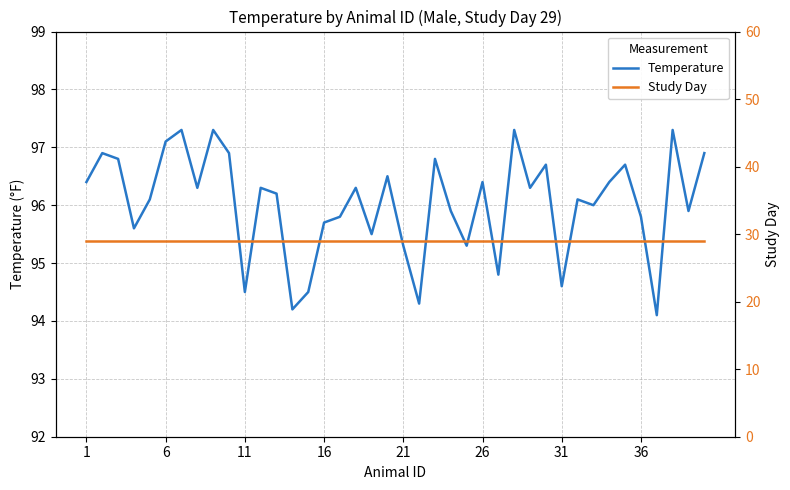

The value of Temperature at 21 is 95.3. True or false?

True